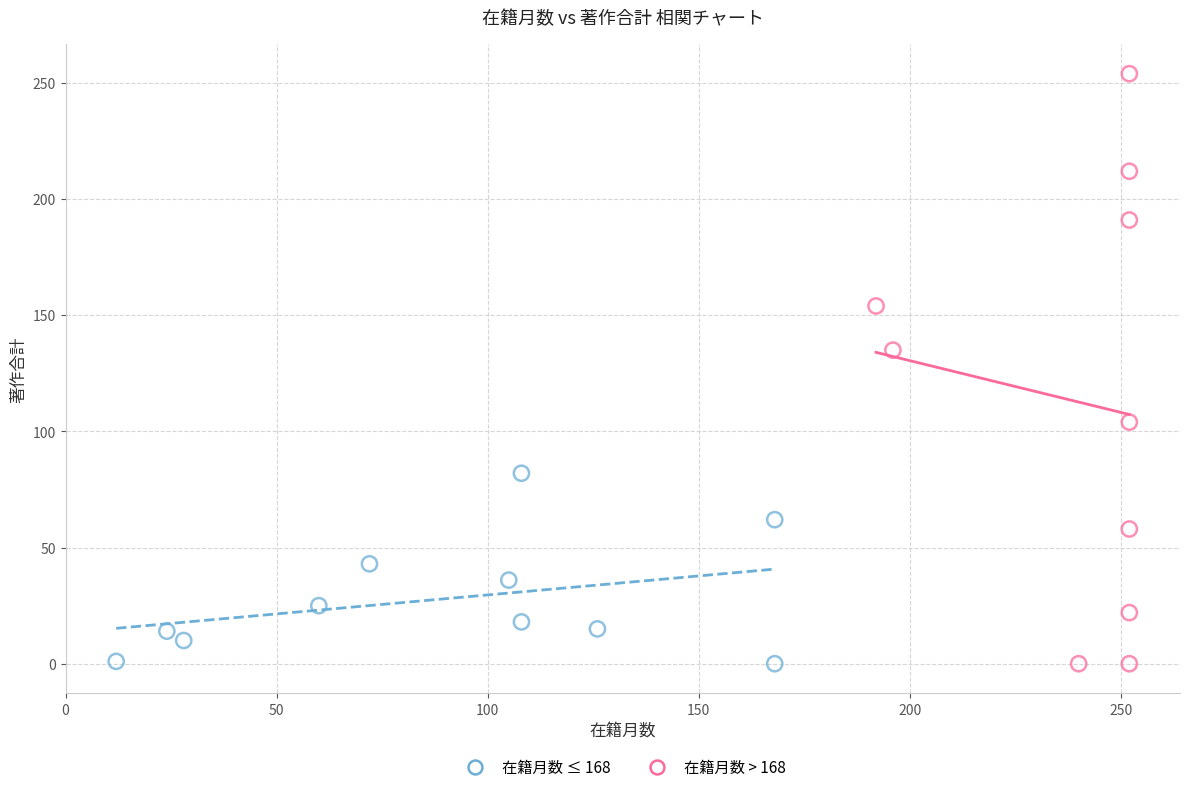

Which series reaches the maximum Y coordinate?

在籍月数 > 168